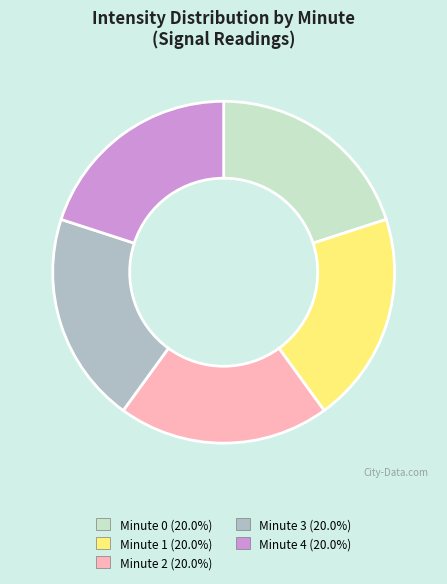

How many slices are in this pie chart?

5